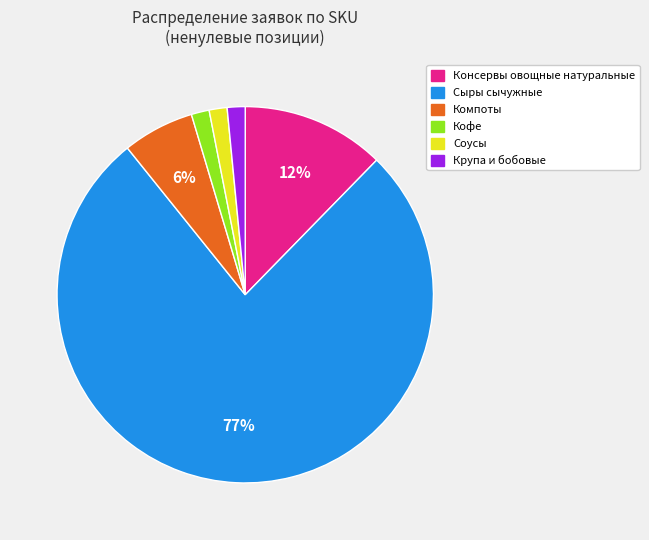

What percentage is the Соусы slice, to the nearest percent?

2%